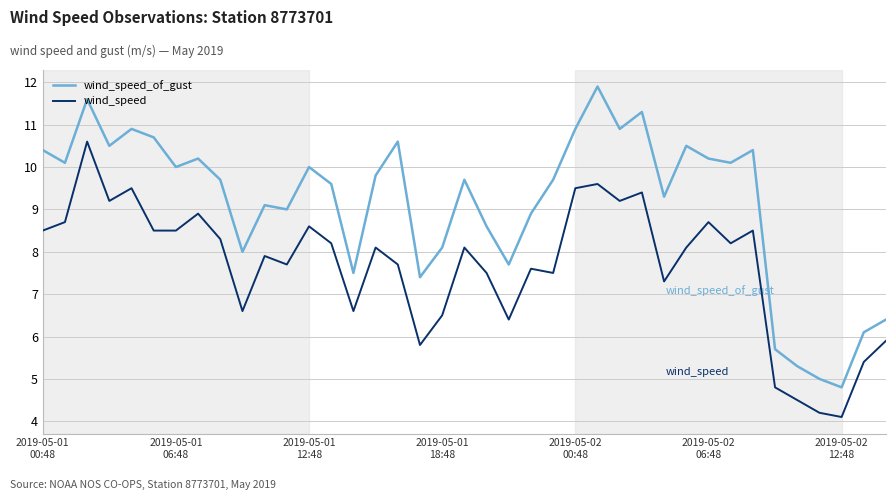

Which series has the largest range (max minus min)?

wind_speed_of_gust